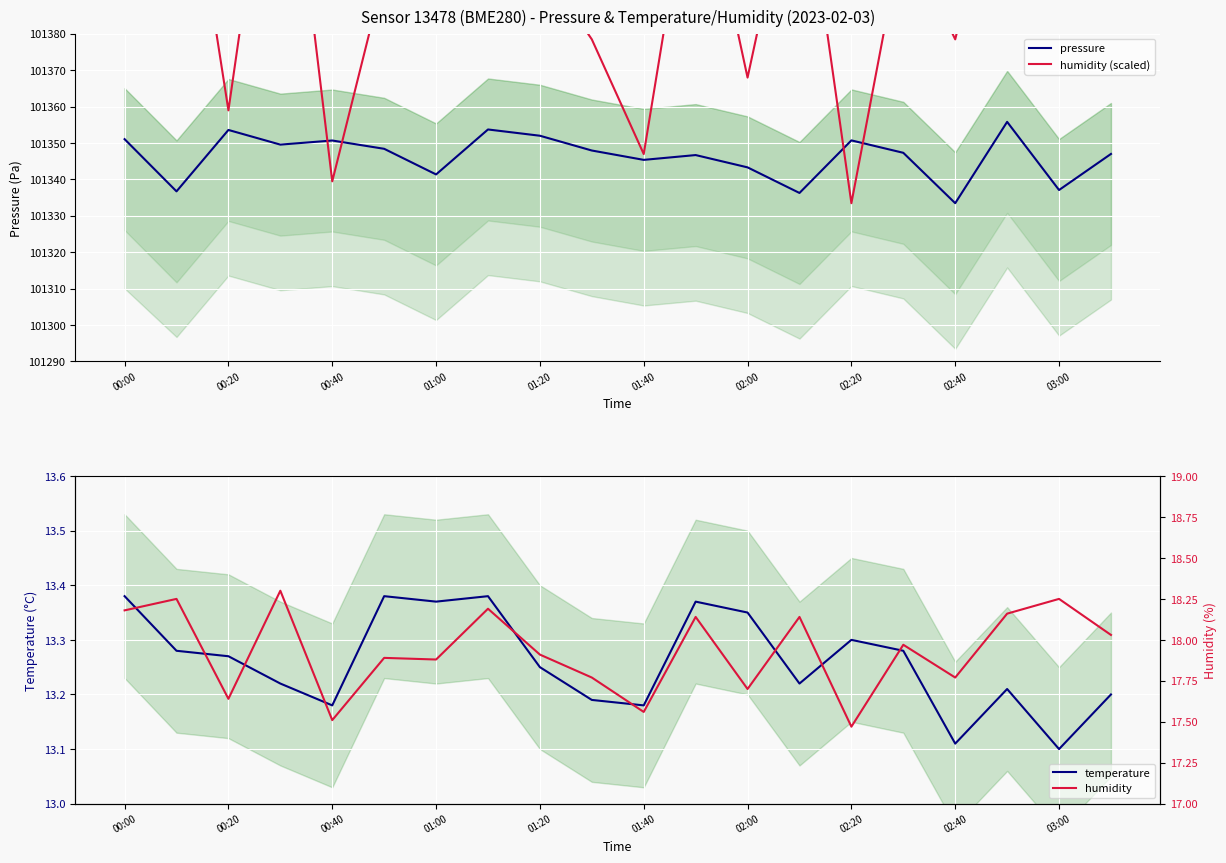

At how many categories does at least one series exceed 51649?

20